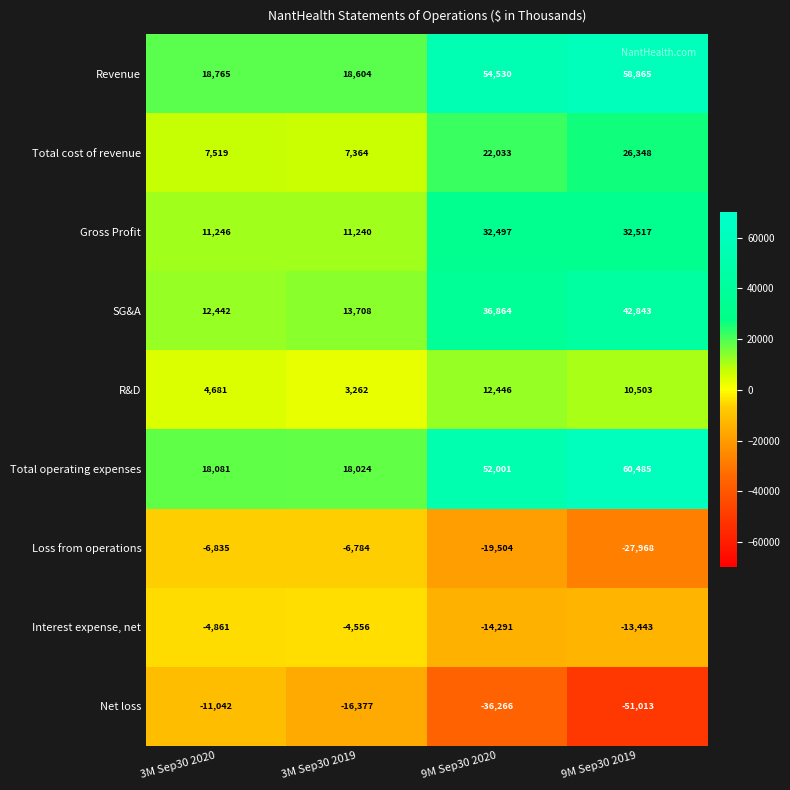

At which label is Loss from operations closest to -17376?

9M Sep30 2020